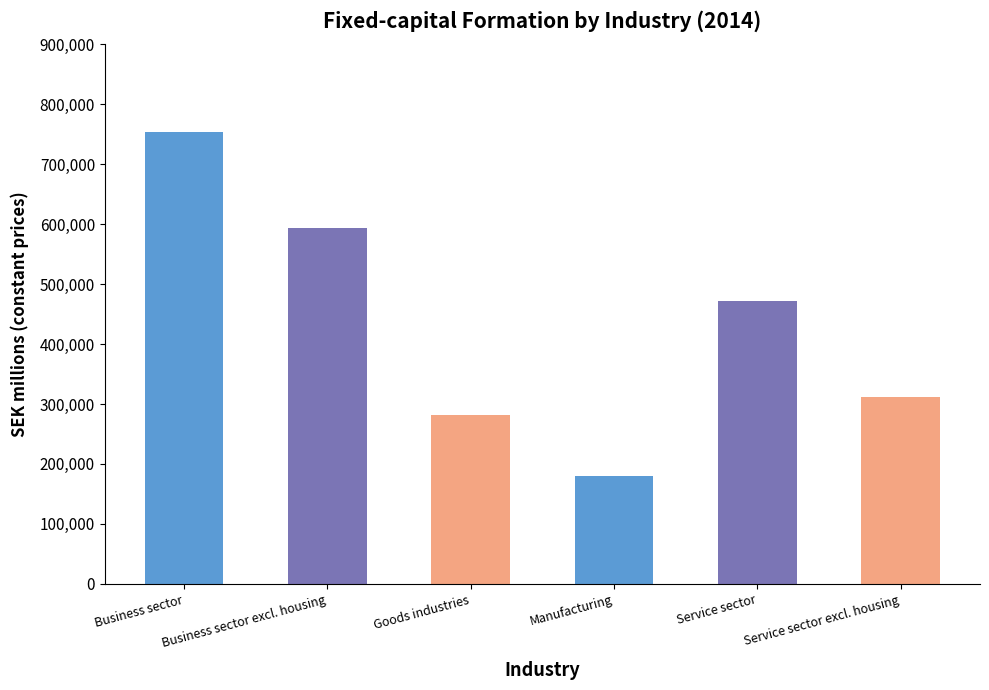

Reading left to right, extract all data points from this chart.

753353	592956	281240	179444	472113	311716